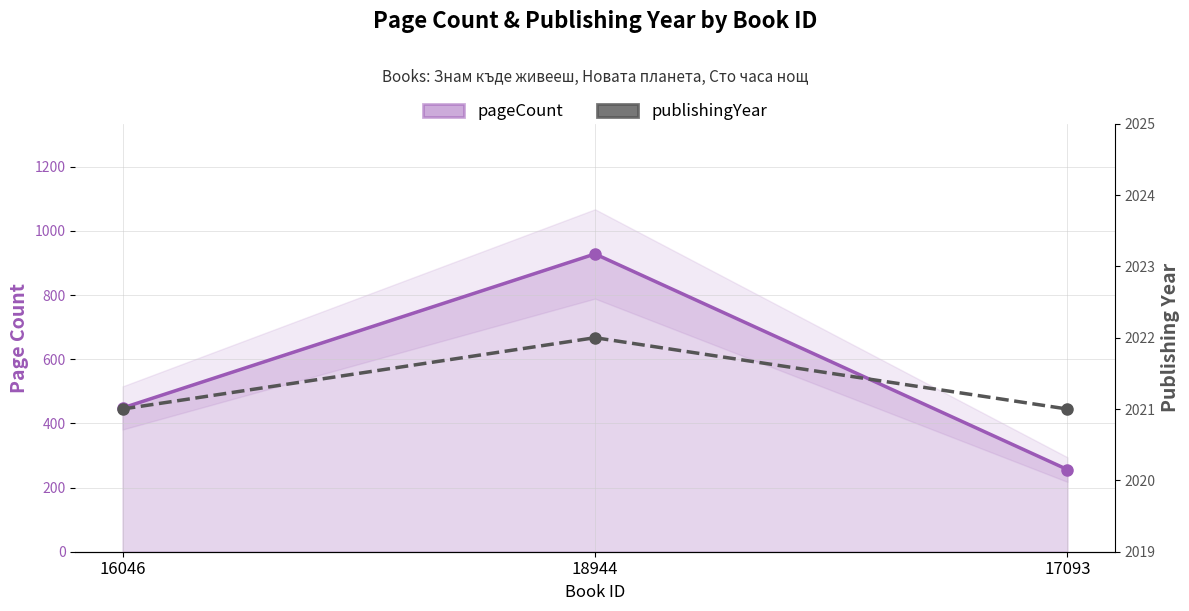

What is the minimum value for pageCount?

256